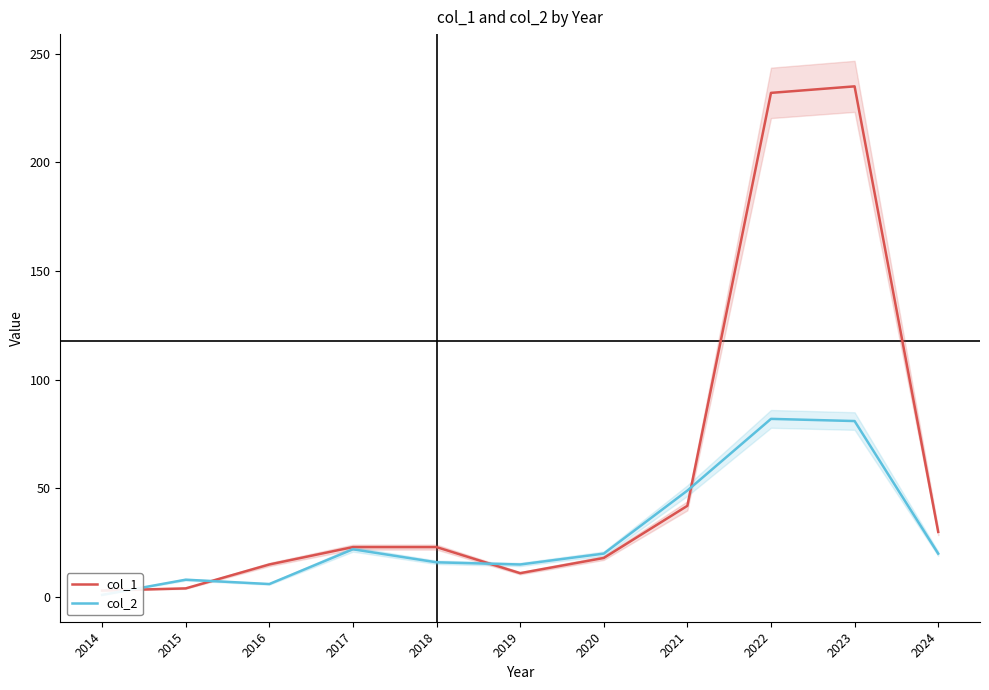

What is the total value across all series at 2018?

39